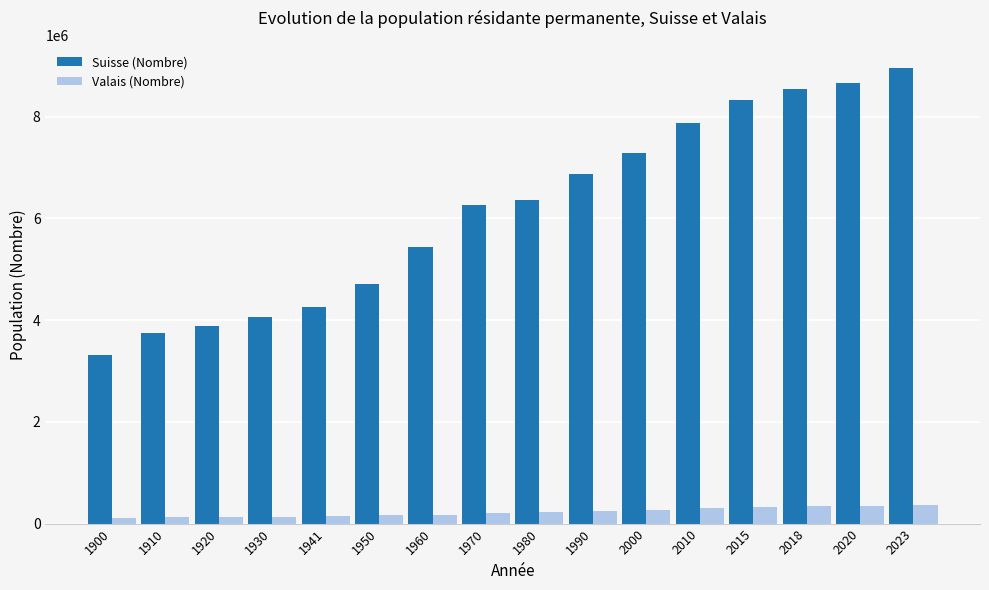

The value of Suisse (Nombre) at 2023 is 5072827. True or false?

False